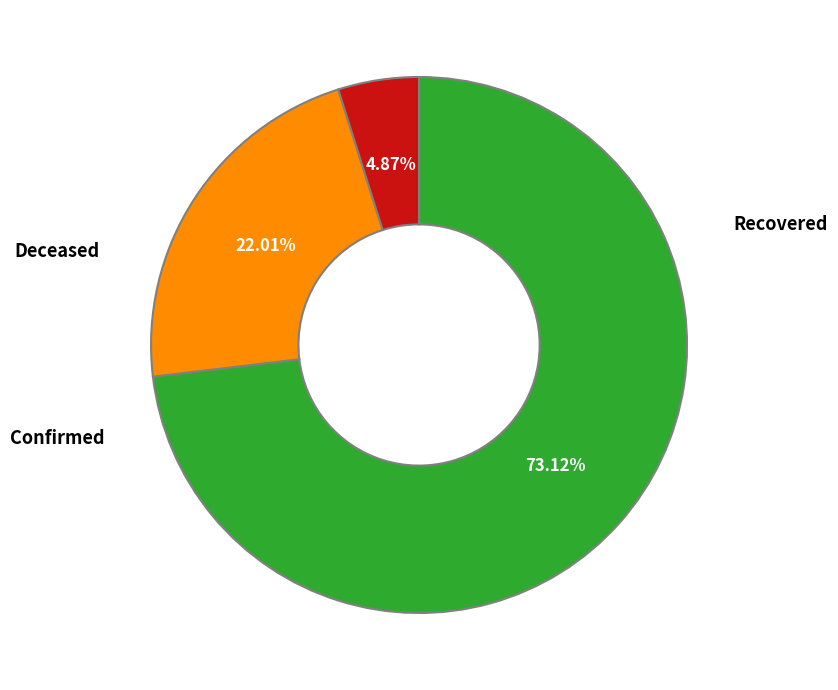

Is there any slice that represents more than half of the pie?

Yes